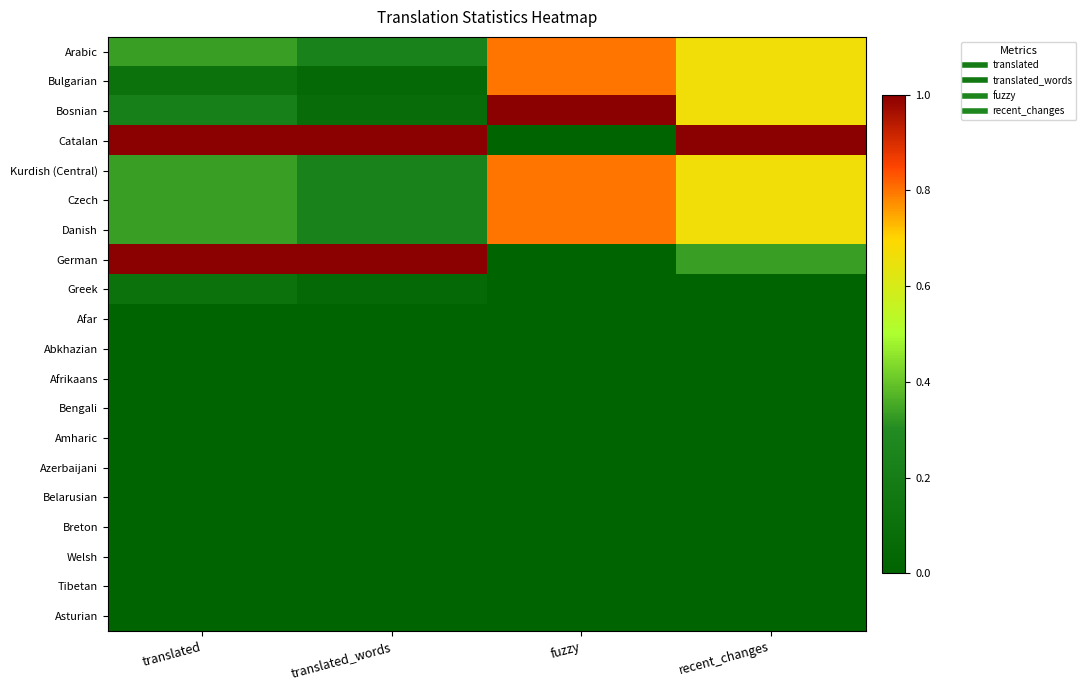

At how many categories does at least one series exceed 0?

4